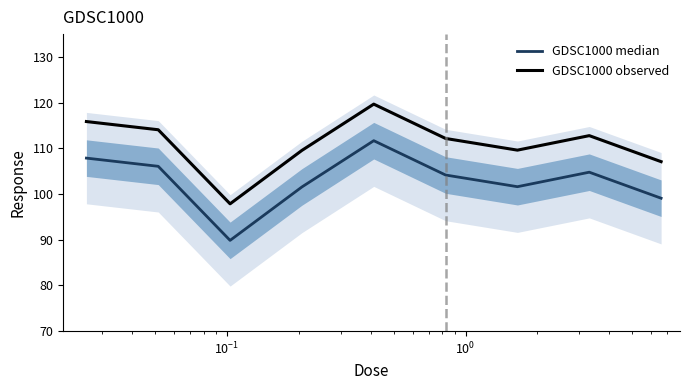

What is the maximum value for GDSC1000 observed?

119.7